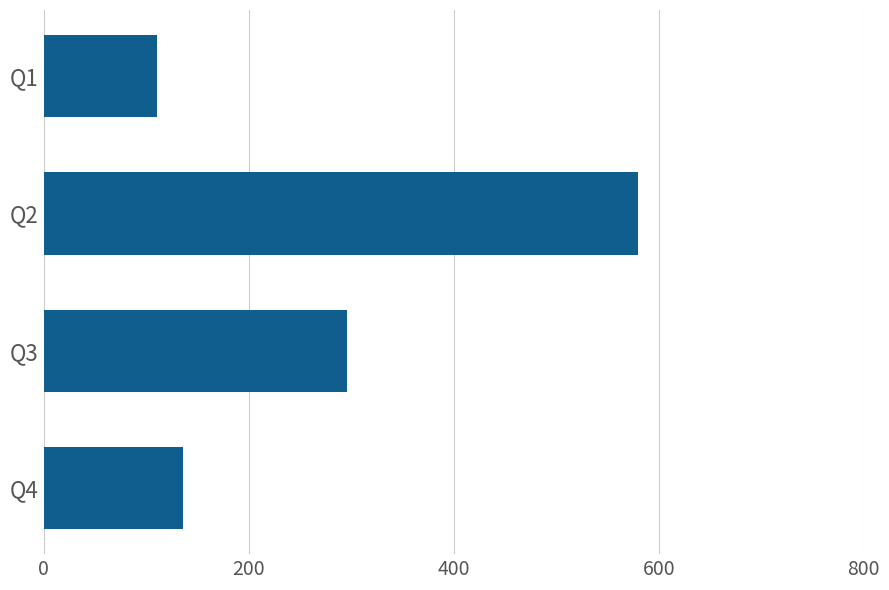

What is the change in value from Q2 to Q1?

-469.2